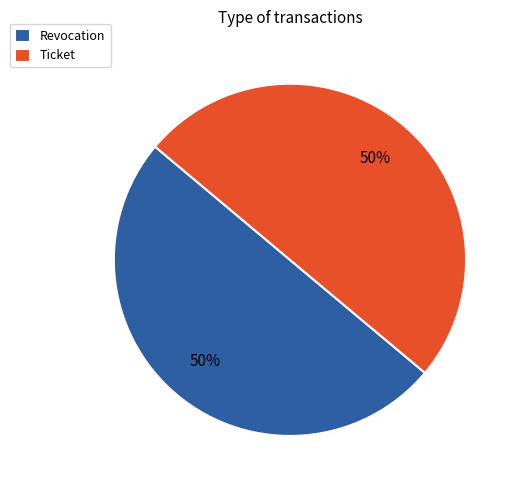

The Revocation slice represents 50% of the pie. True or false?

True